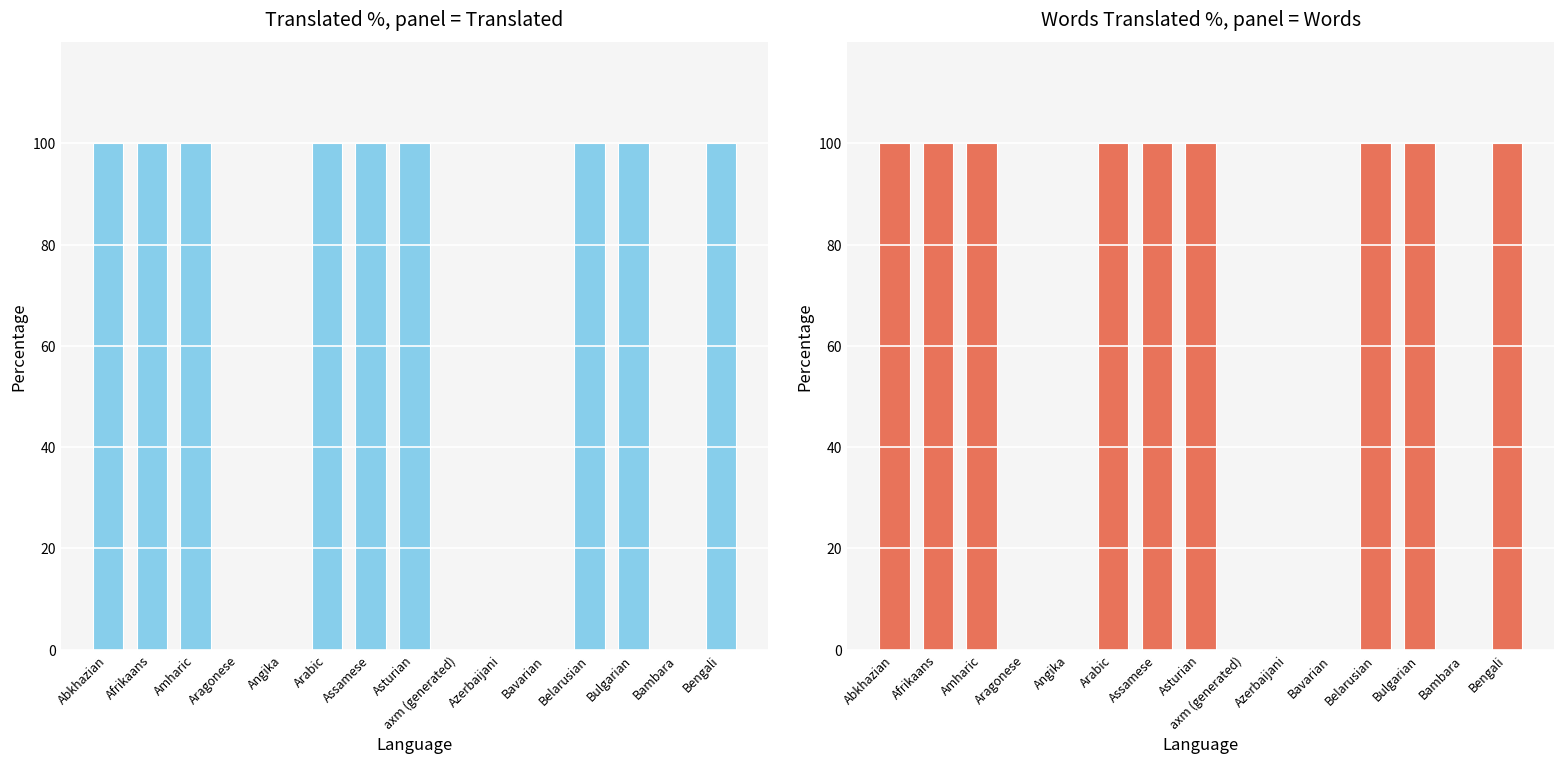

Reading left to right, extract all data points from this chart.

Translated %: 100	100	100	0	0	100	100	100	0	0	0	100	100	0	100
Words Translated %: 100	100	100	0	0	100	100	100	0	0	0	100	100	0	100